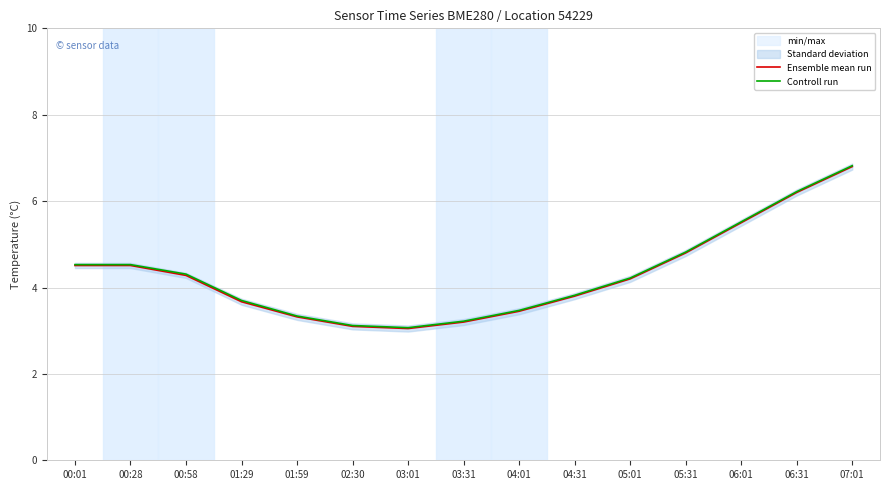

True or false: Controll run and Ensemble mean run intersect in this chart.

False